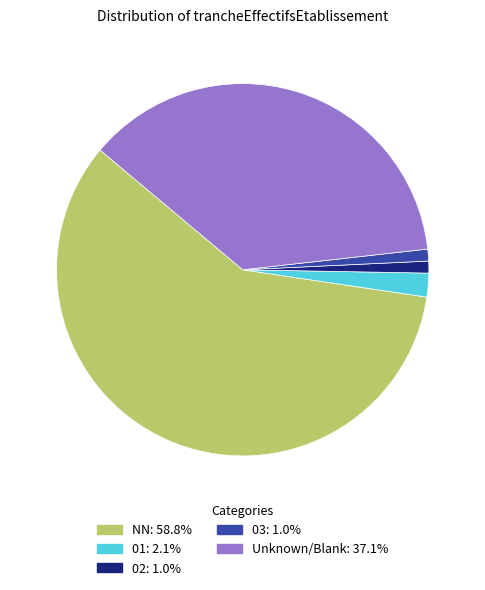

Does any single category account for the majority?

Yes